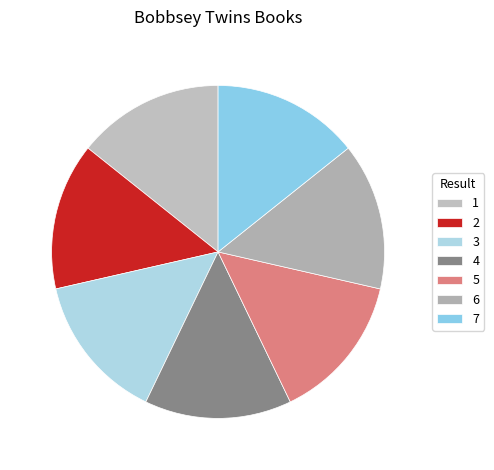

How many segments does this pie chart have?

7